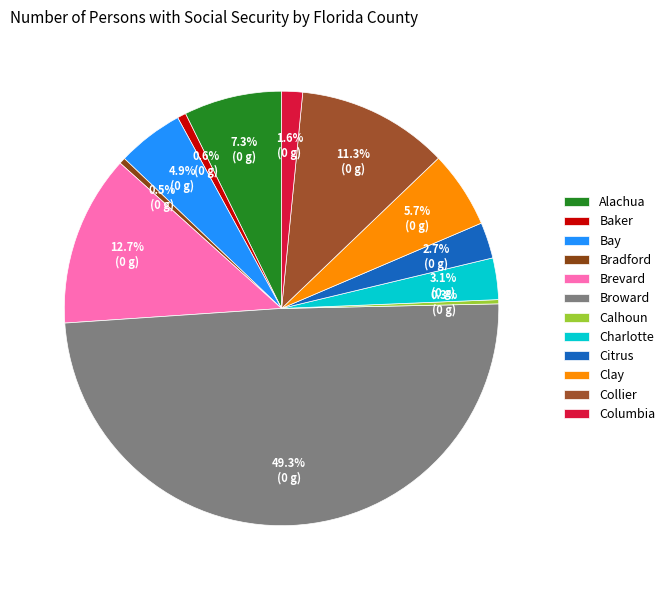

What is the change in value from Bay to Broward?

+862009